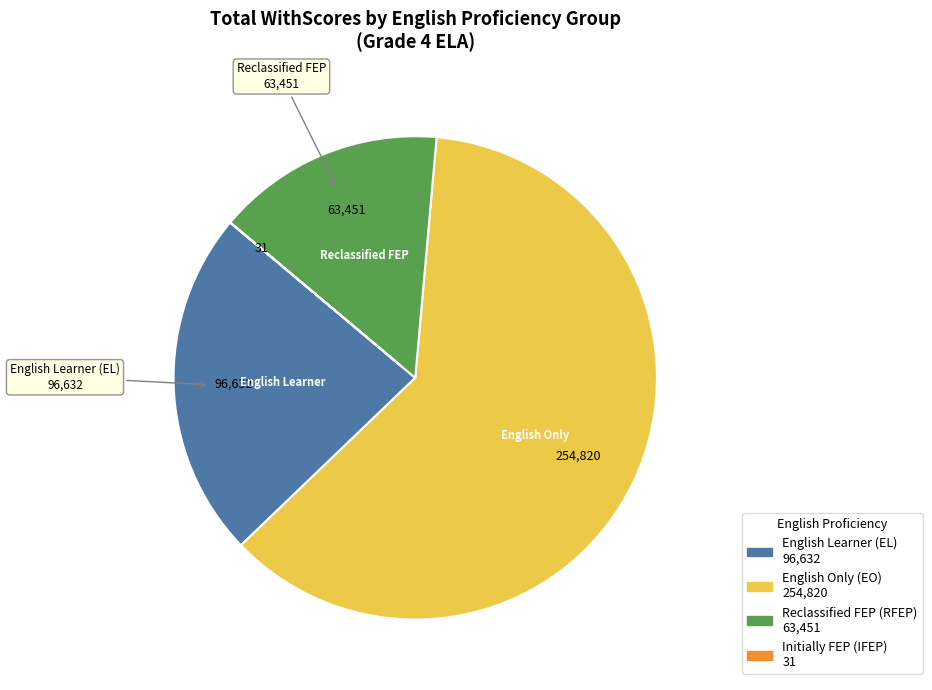

Does any single category account for the majority?

Yes